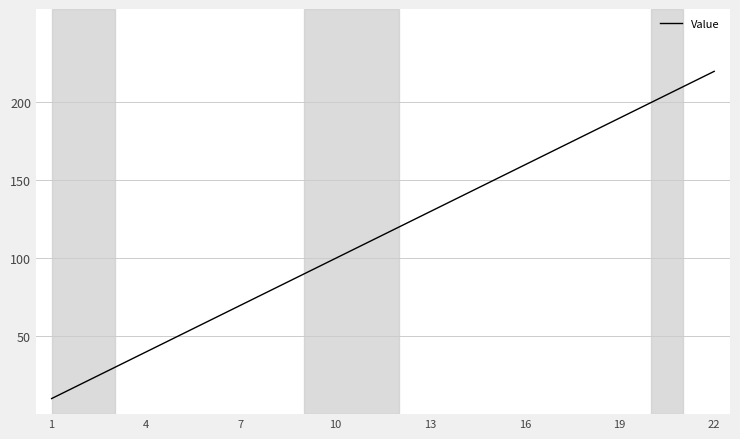

What is the sum of all values?

2530